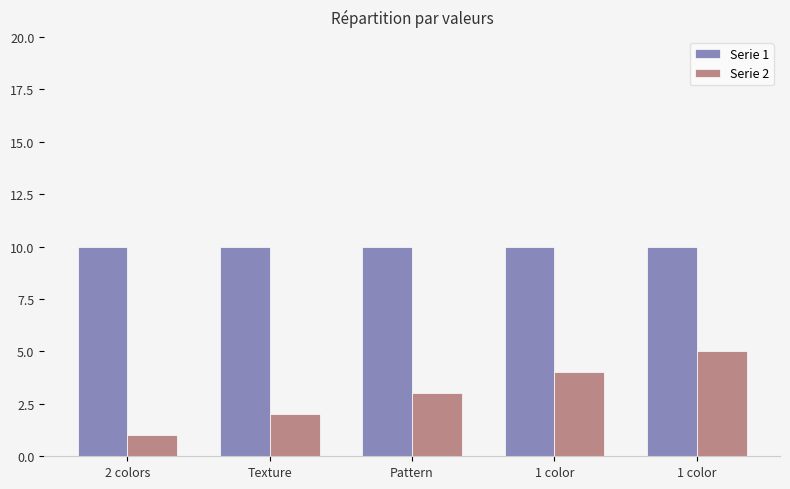

What is the spread (max minus min) of values at 1 color?

6